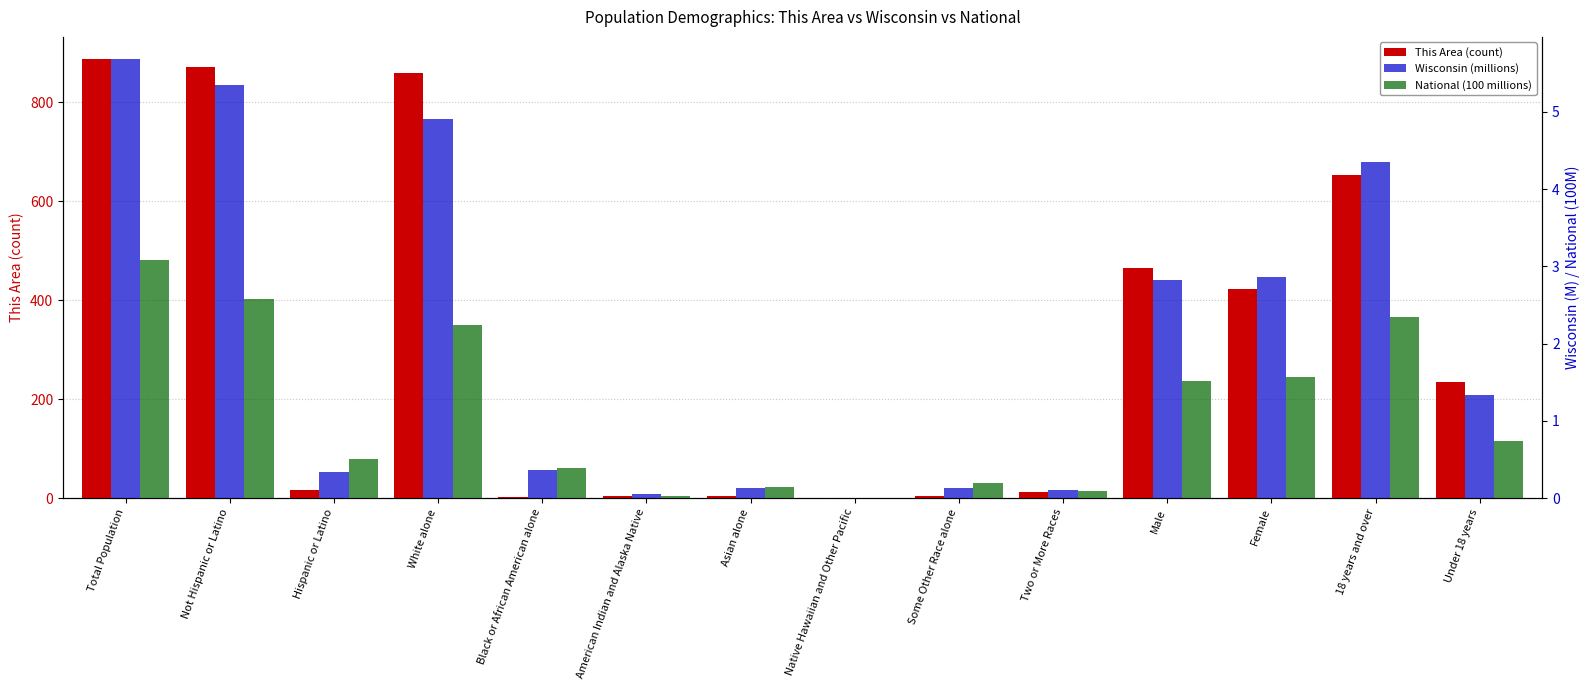

Reading right to left, list all the values displayed in this chart.

This Area (count): Under 18 years=234.0	18 years and over=654.0	Female=423.0	Male=465.0	Two or More Races=12.0	Some Other Race alone=4.0	Native Hawaiian and Other Pacific=0.0	Asian alone=4.0	American Indian and Alaska Native=5.0	Black or African American alone=3.0	White alone=860.0	Hispanic or Latino=17.0	Not Hispanic or Latino=871.0	Total Population=888.0
Wisconsin (millions): Under 18 years=1.3	18 years and over=4.3	Female=2.9	Male=2.8	Two or More Races=0.1	Some Other Race alone=0.1	Native Hawaiian and Other Pacific=0.0	Asian alone=0.1	American Indian and Alaska Native=0.1	Black or African American alone=0.4	White alone=4.9	Hispanic or Latino=0.3	Not Hispanic or Latino=5.4	Total Population=5.7
National (100 millions): Under 18 years=0.7	18 years and over=2.3	Female=1.6	Male=1.5	Two or More Races=0.1	Some Other Race alone=0.2	Native Hawaiian and Other Pacific=0.0	Asian alone=0.1	American Indian and Alaska Native=0.0	Black or African American alone=0.4	White alone=2.2	Hispanic or Latino=0.5	Not Hispanic or Latino=2.6	Total Population=3.1